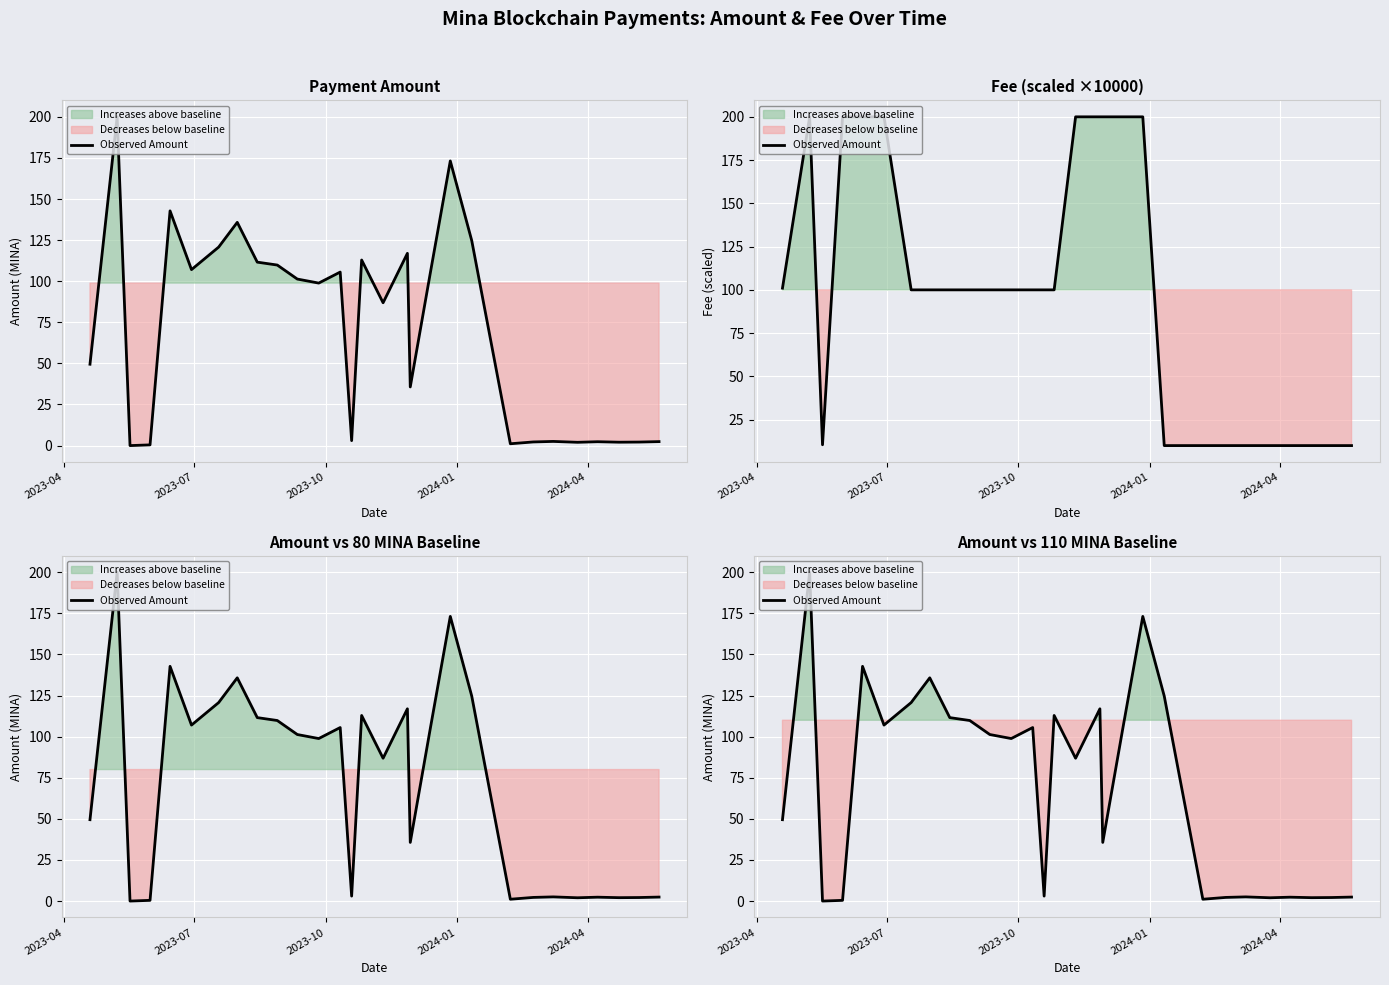

True or false: the data shows 200.0 at 2023-07.

True